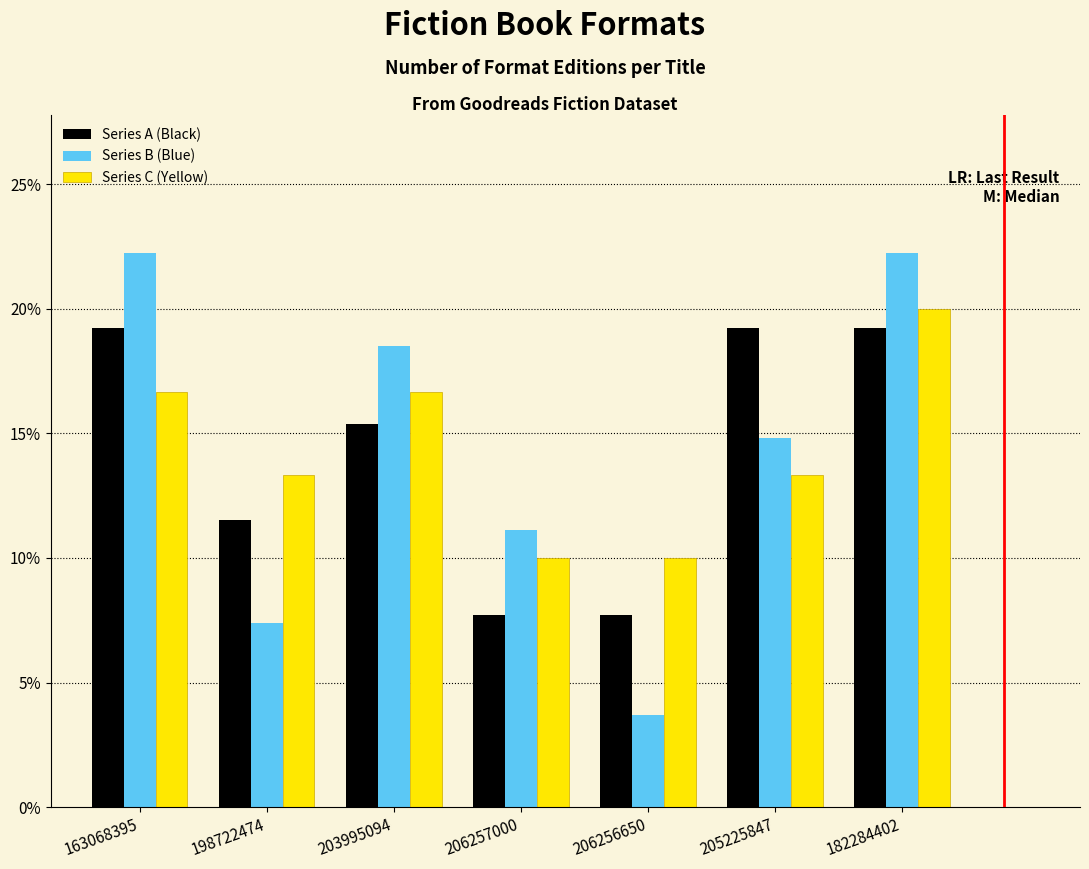

Reading left to right, transcribe all the data shown in this chart.

Series A (Black): 163068395=19.2	198722474=11.5	203995094=15.4	206257000=7.7	206256650=7.7	205225847=19.2	182284402=19.2
Series B (Blue): 163068395=22.2	198722474=7.4	203995094=18.5	206257000=11.1	206256650=3.7	205225847=14.8	182284402=22.2
Series C (Yellow): 163068395=16.7	198722474=13.3	203995094=16.7	206257000=10.0	206256650=10.0	205225847=13.3	182284402=20.0